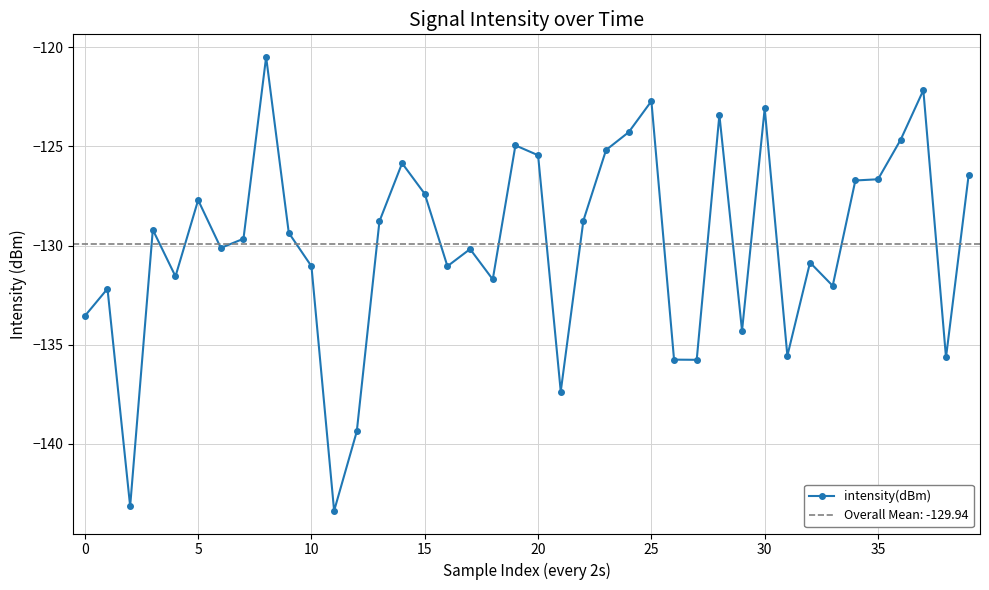

Reading left to right, transcribe all the data shown in this chart.

-133.6	-132.2	-143.1	-129.2	-131.6	-127.7	-130.1	-129.7	-120.5	-129.4	-131.0	-143.4	-139.4	-128.8	-125.8	-127.4	-131.0	-130.2	-131.7	-124.9	-125.4	-137.4	-128.7	-125.2	-124.3	-122.7	-135.8	-135.8	-123.4	-134.3	-123.1	-135.6	-130.9	-132.0	-126.7	-126.7	-124.7	-122.2	-135.6	-126.4